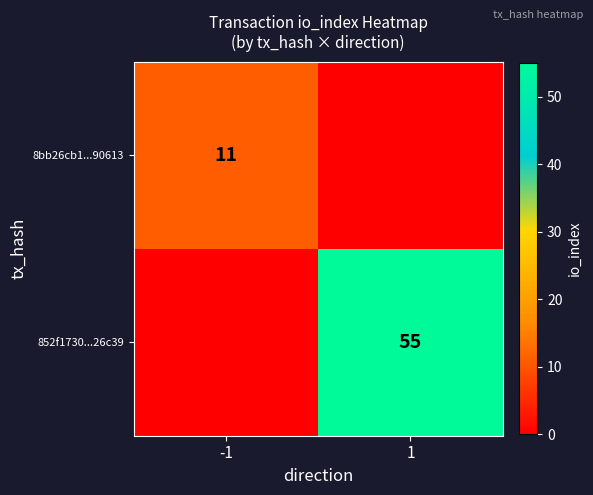

The value of 8bb26cb1...90613 at -1 is 11. True or false?

True